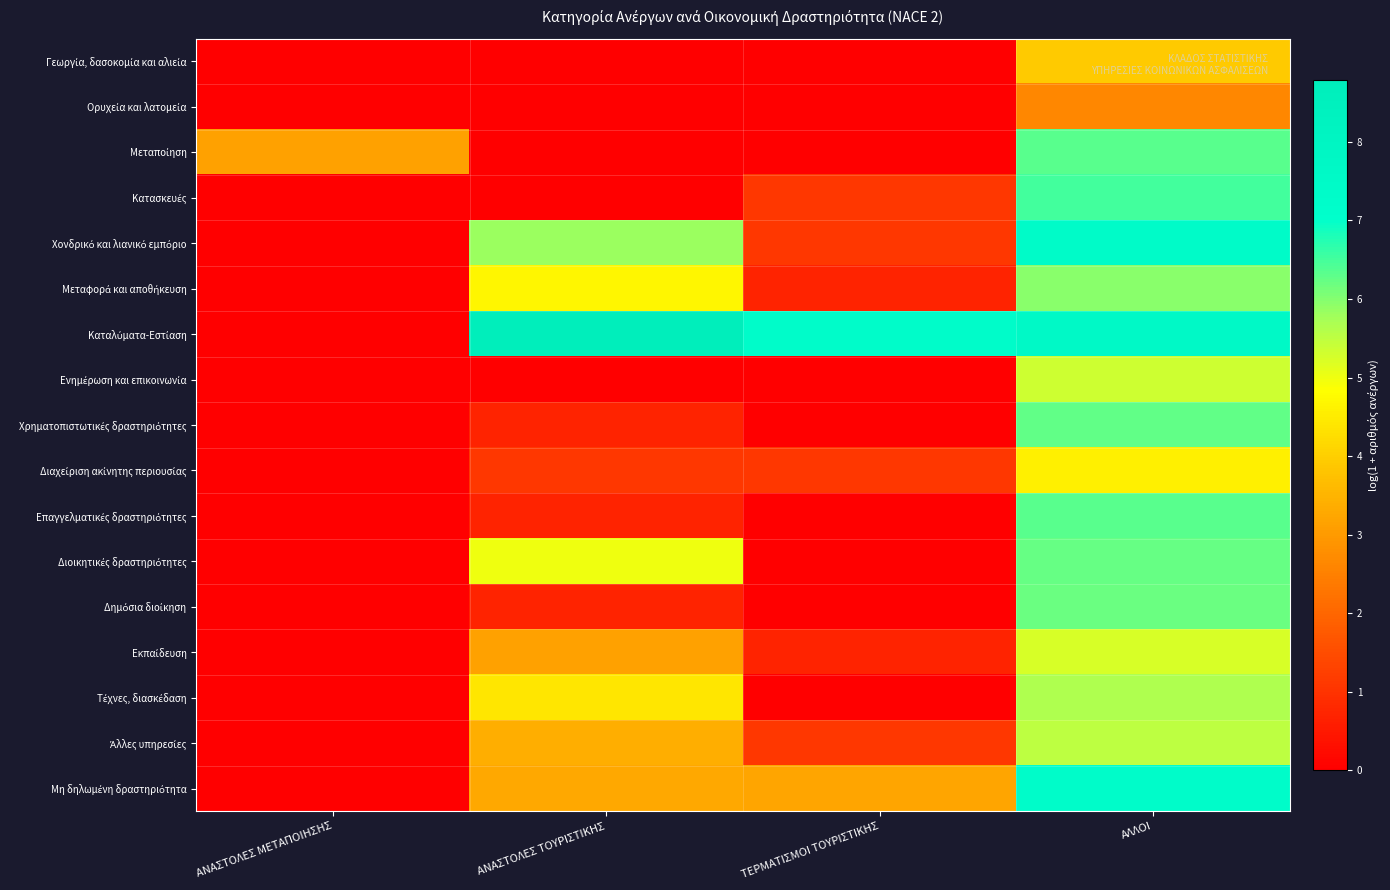

Count the number of categories in the chart.

4